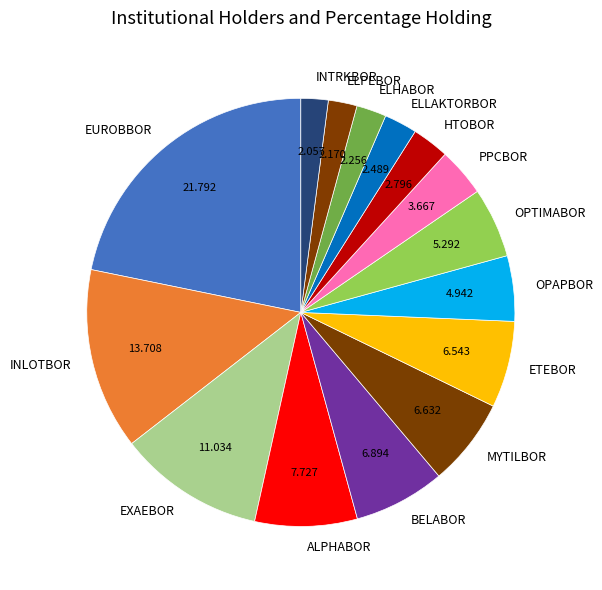

Which has a higher value, ETEBOR or ELHABOR?

ETEBOR